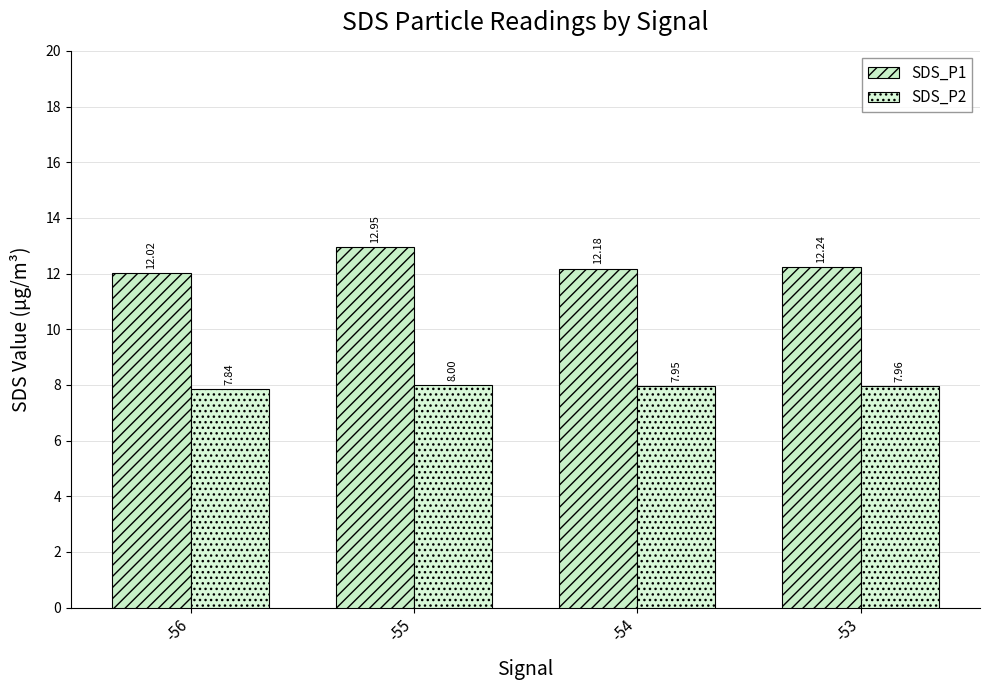

What are all the series names shown in the legend?

SDS_P1, SDS_P2